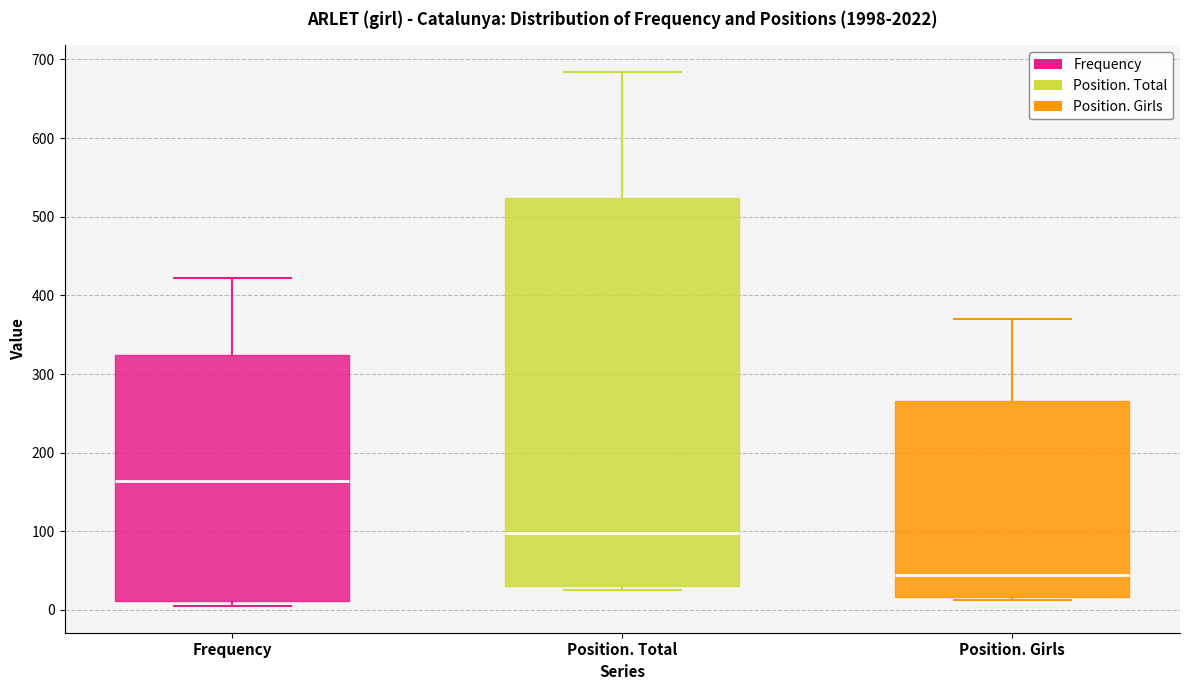

Comparing the boxes themselves (not the whiskers), which one is the tallest?

Position. Total